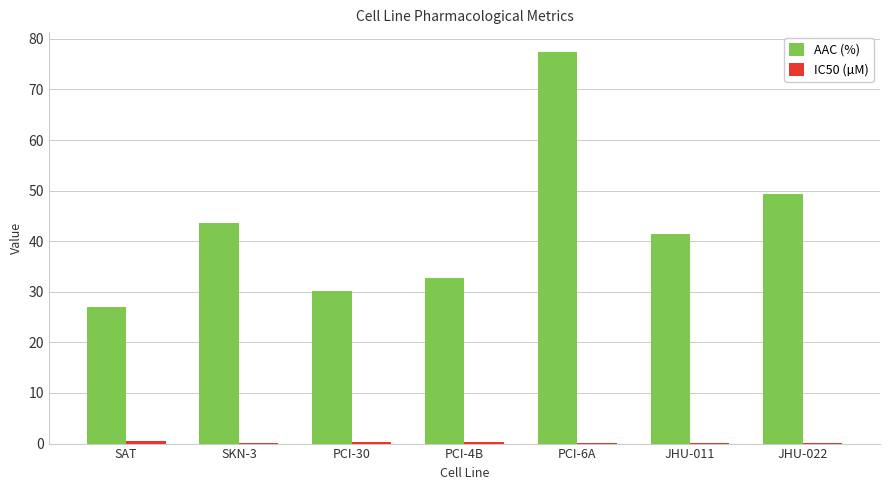

The AAC (%) series shows 27.1 at PCI-6A. True or false?

False